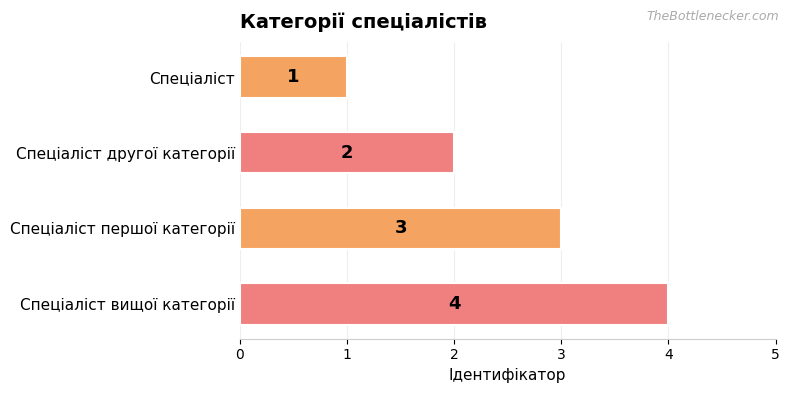

What is the difference between the maximum and minimum values?

3